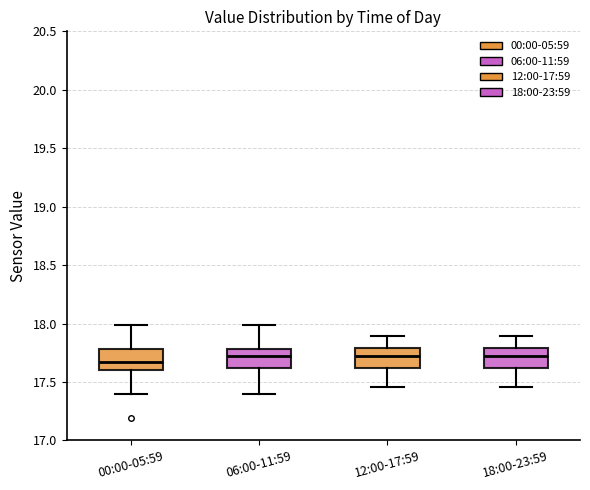

Where does the upper whisker of the box for 06:00-11:59 end on the y-axis? The values are not printed on the chart, so give them approximately, as read against the axis.

18.00